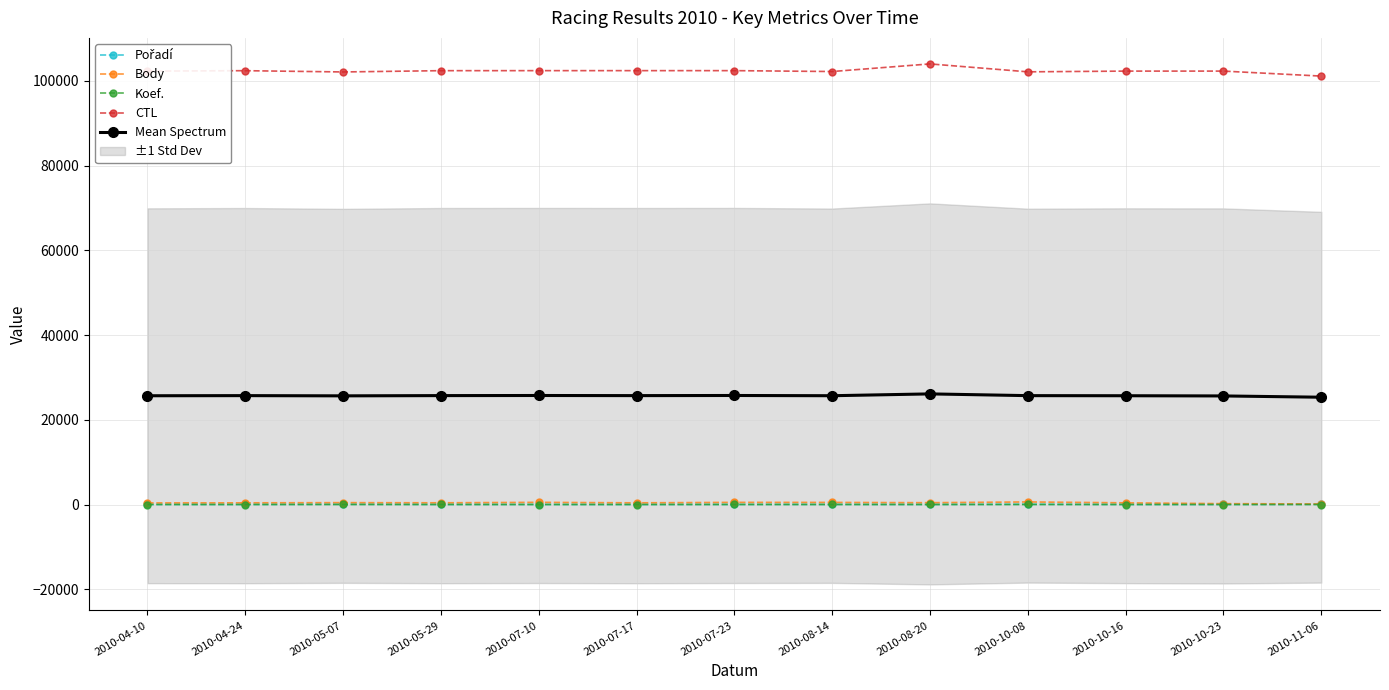

What is the difference between the maximum and minimum values in the Koef. series?

5.0